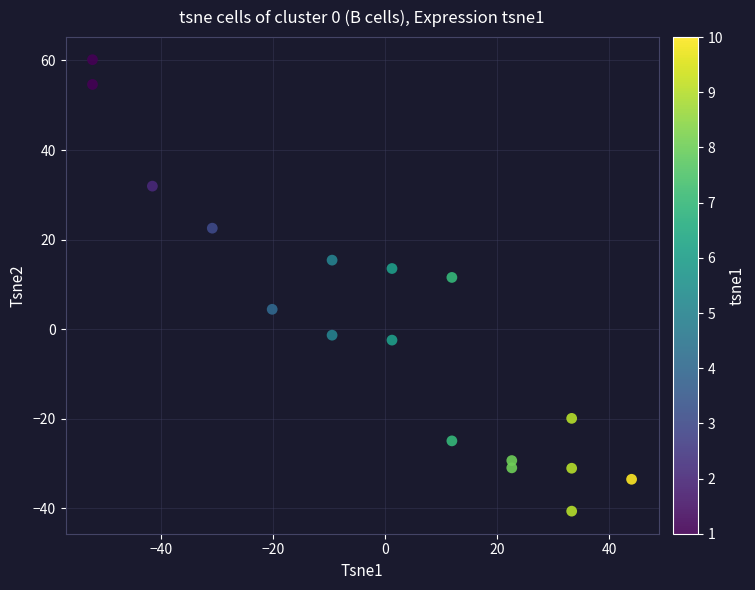

What is the range of X values (max minus min)?

96.3